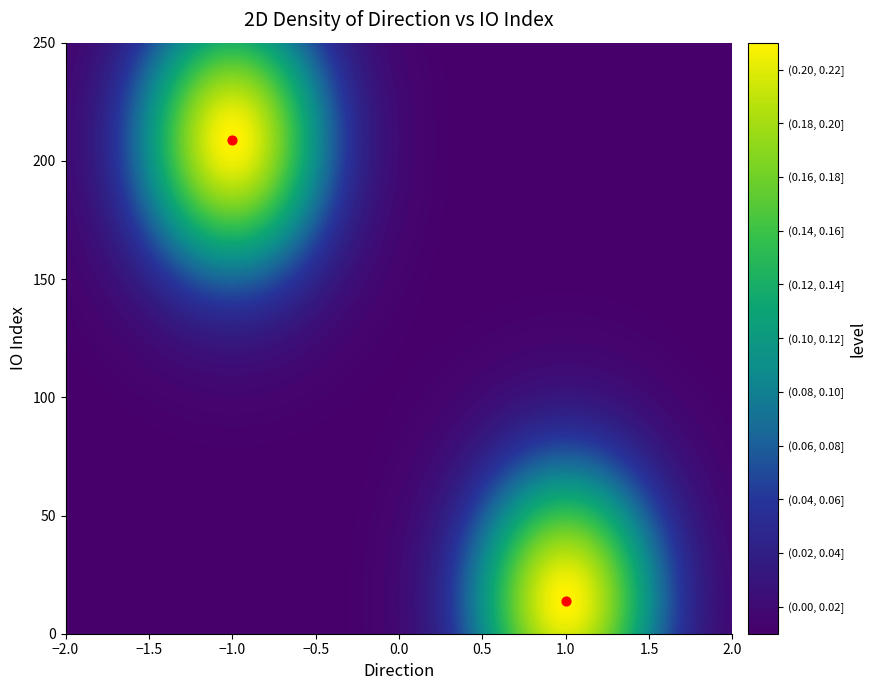

Which category has the lowest value across all series?

1.0